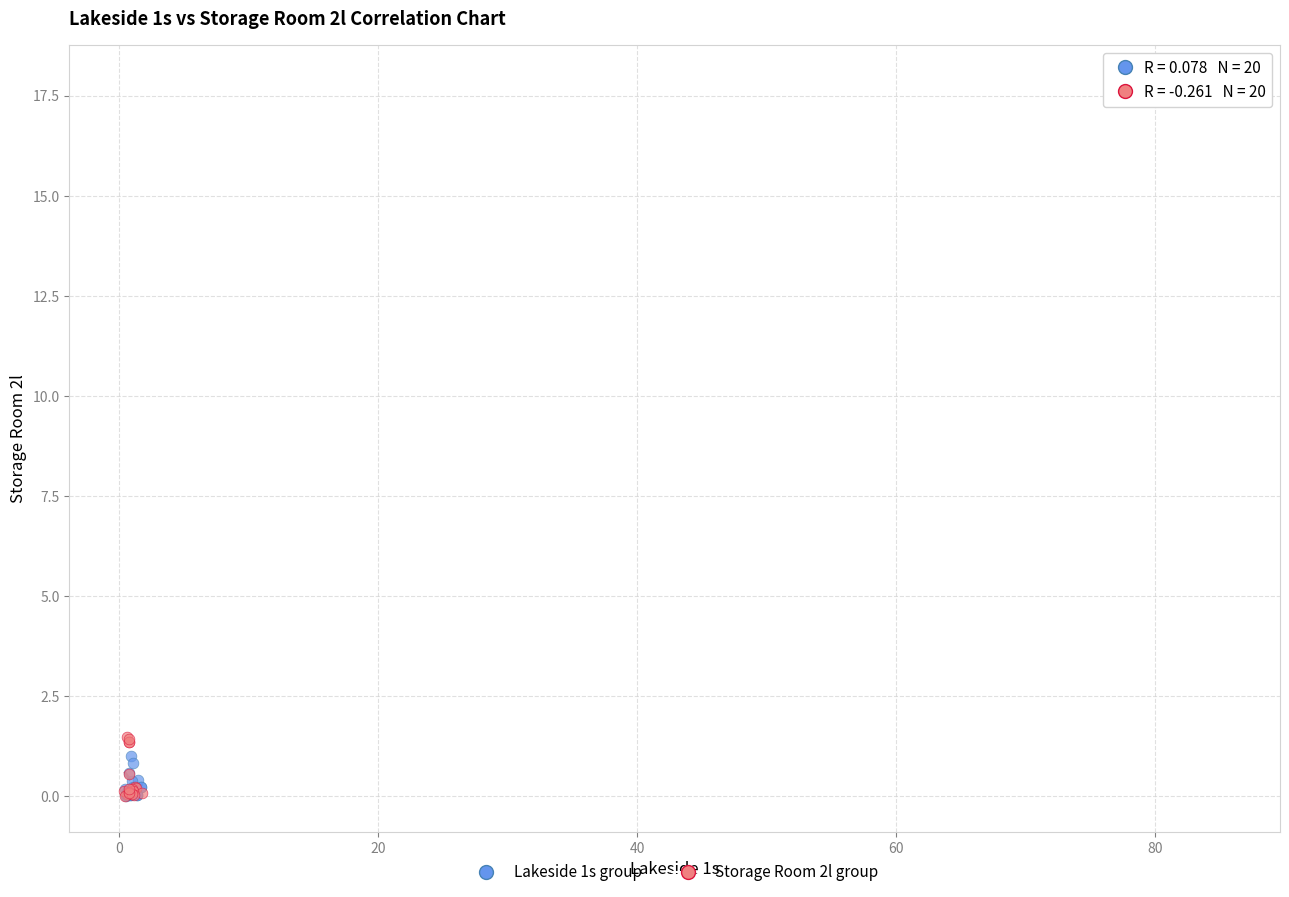

Which series reaches the maximum Y coordinate?

Lakeside 1s group